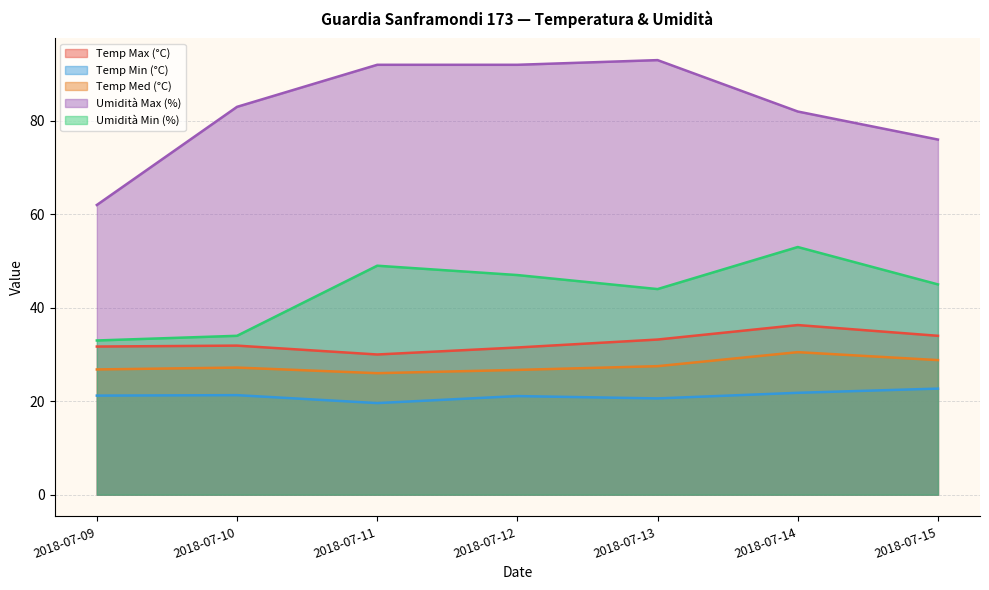

Which series changed the most between 2018-07-10 and 2018-07-12?

Umidità Min (%)